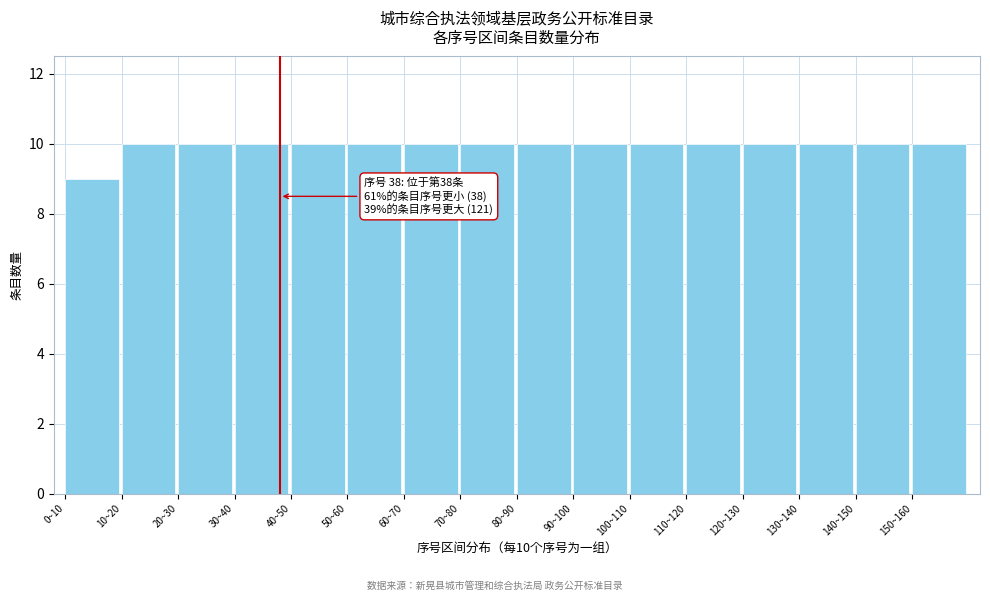

Reading left to right, transcribe all the data shown in this chart.

0~10=9	10~20=10	20~30=10	30~40=10	40~50=10	50~60=10	60~70=10	70~80=10	80~90=10	90~100=10	100~110=10	110~120=10	120~130=10	130~140=10	140~150=10	150~160=10